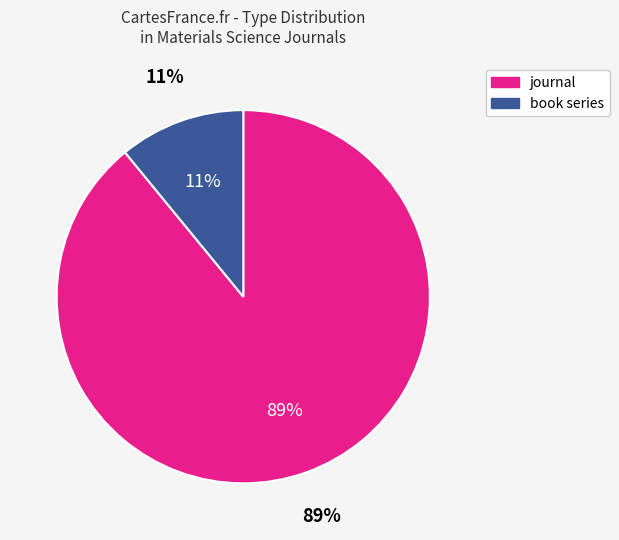

To the nearest percent, what portion does book series represent?

11%